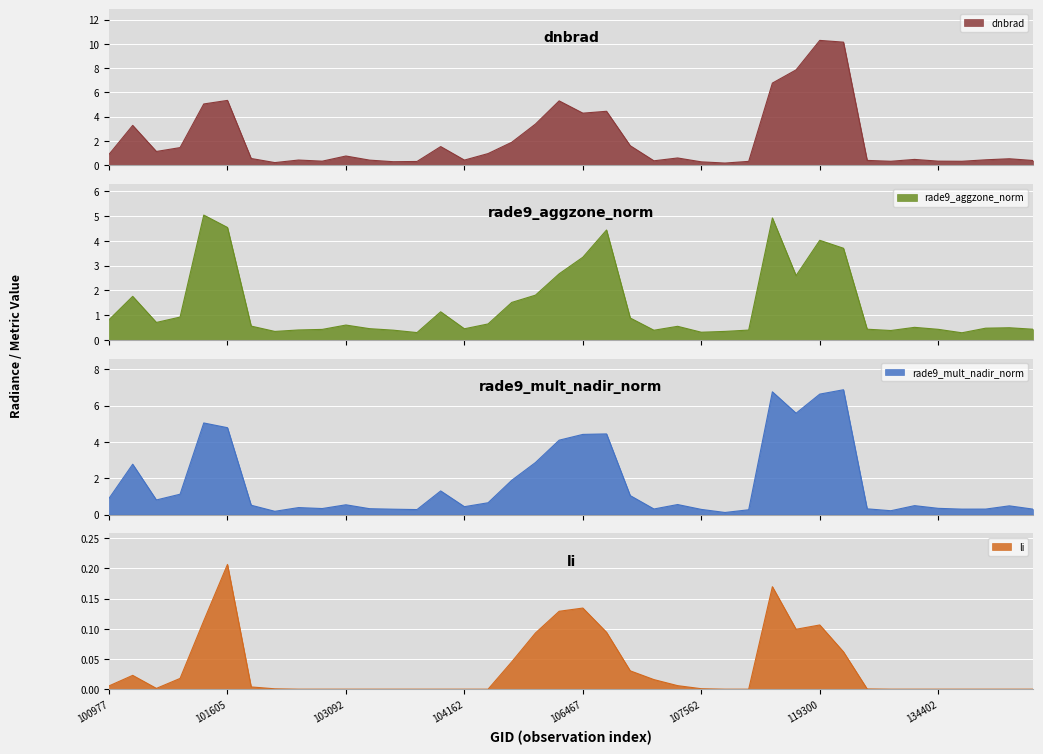

What is the highest value of the rade9_aggzone_norm series?

5.0